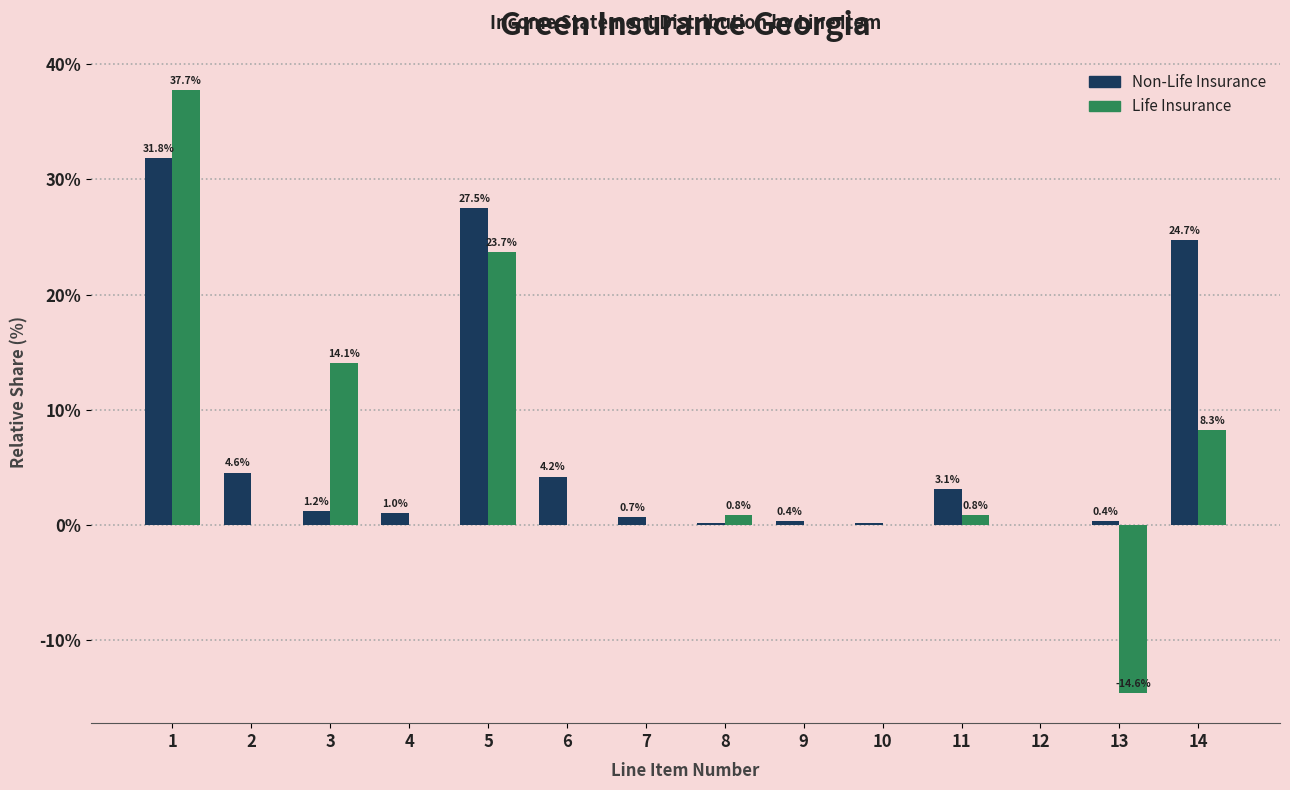

The value of Life Insurance at 4 is 0.0. True or false?

True